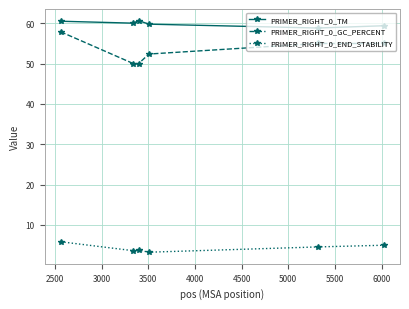

What is the value of the PRIMER_RIGHT_0_TM point at the 6th from the left?

59.4